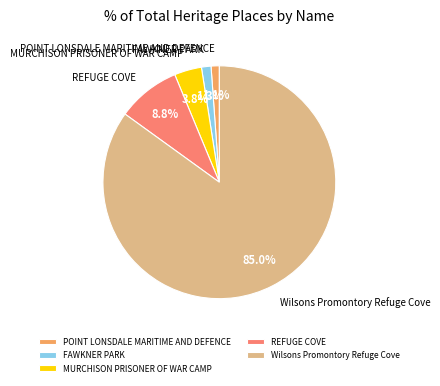

How many segments does this pie chart have?

5